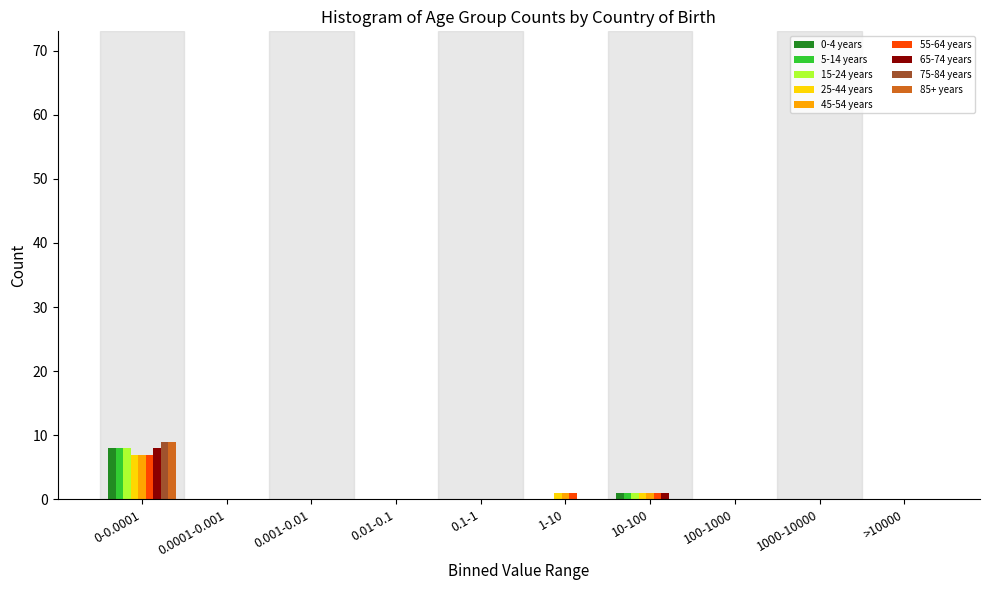

What is the highest value of the 25-44 years series?

7